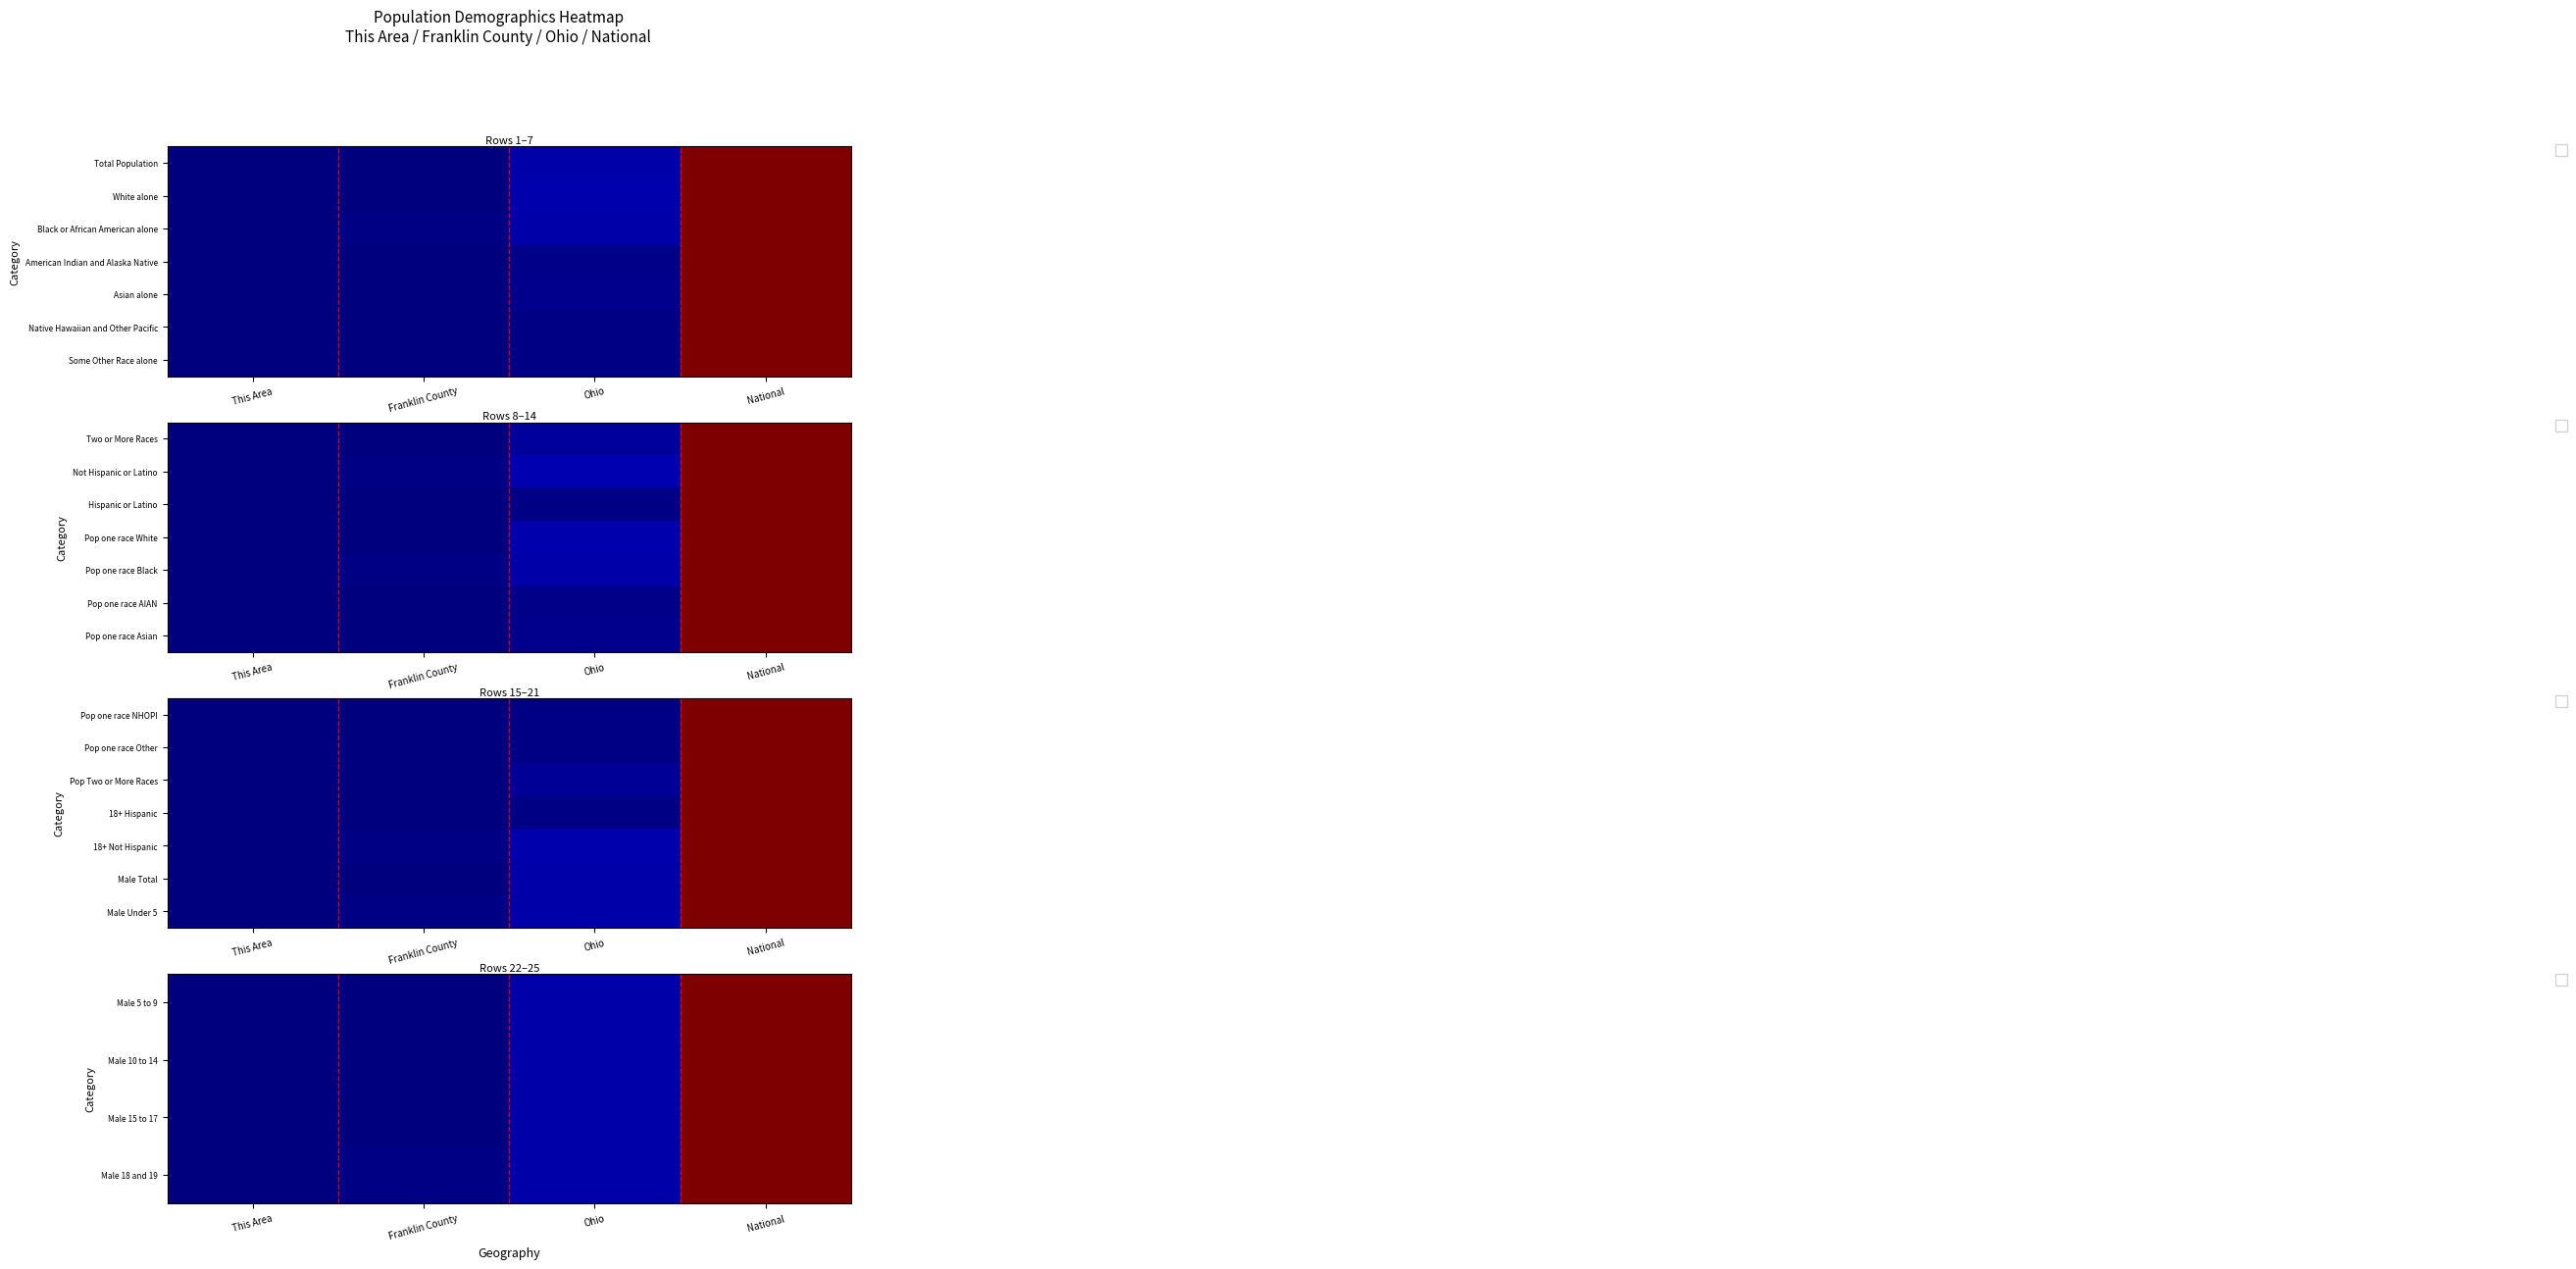

Is the value of Male 5 to 9 at Franklin County greater than the value of Male 18 and 19 at Franklin County?

No